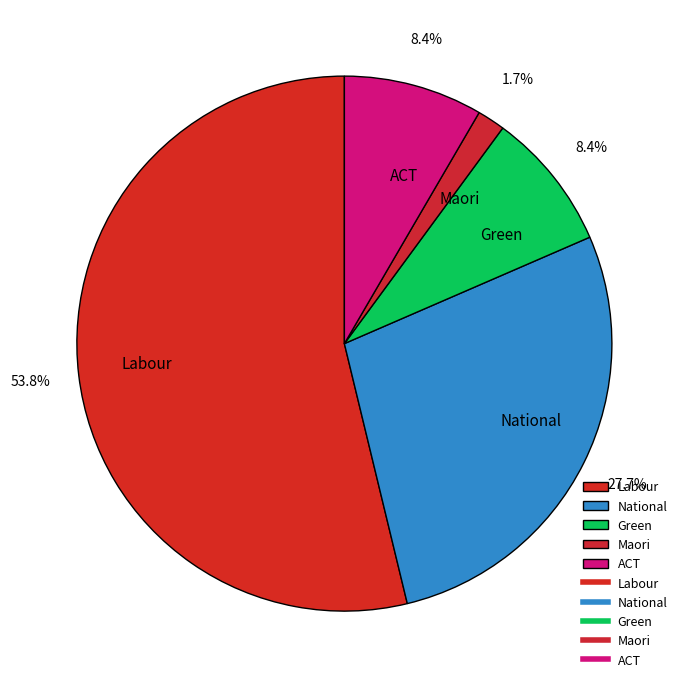

Is the sum of Labour and Maori greater than half?

Yes